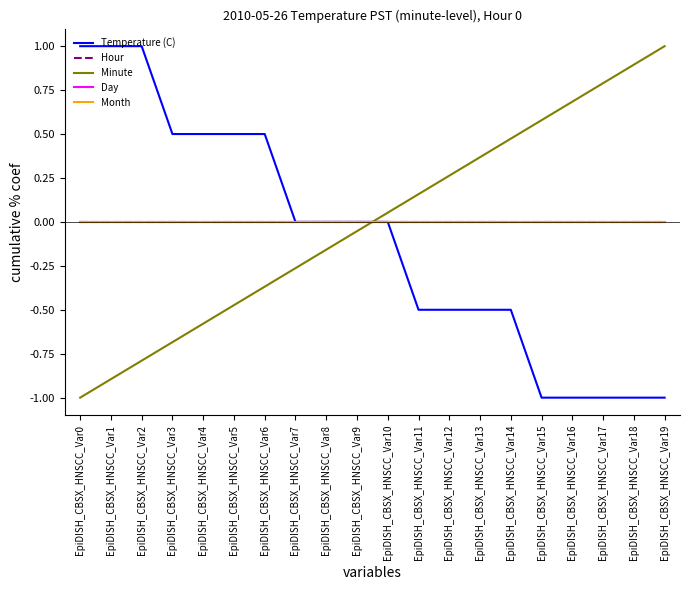

List the series in order of their peak value, lowest first.

Hour, Day, Month, Temperature (C), Minute